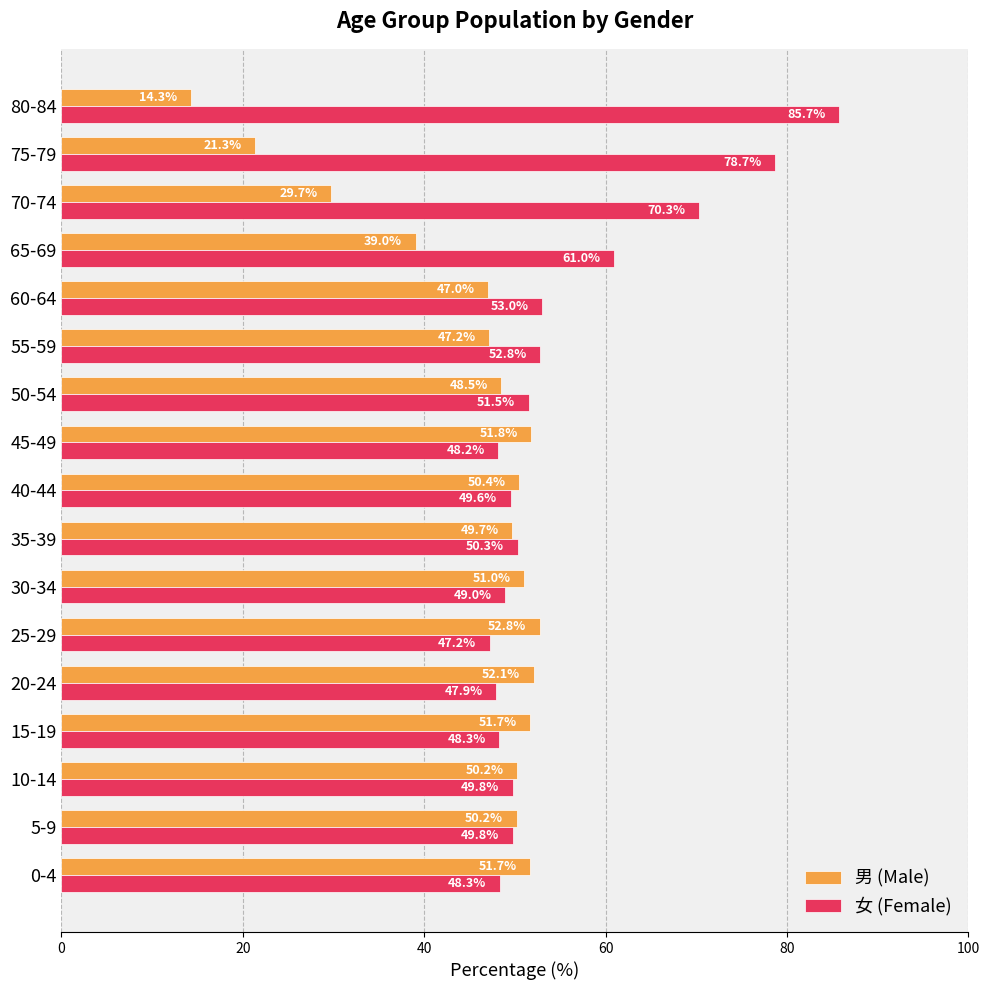

Which label corresponds to the smallest value in the chart?

80-84